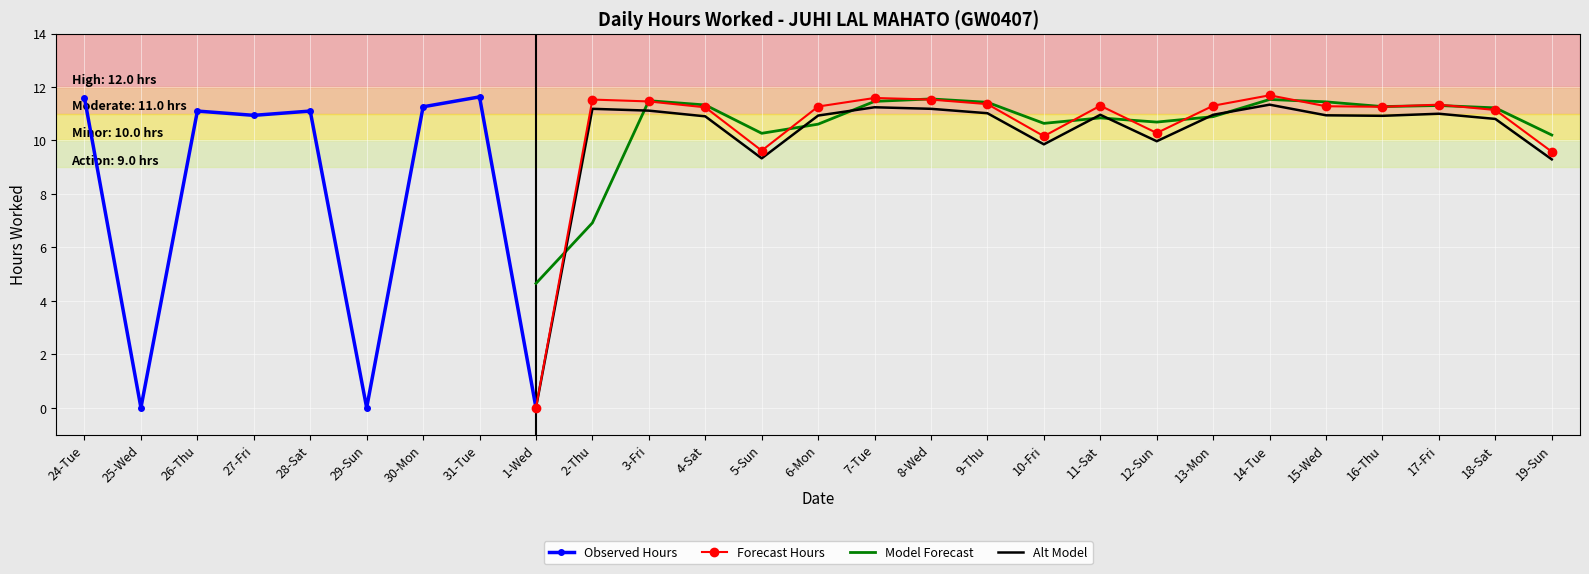

Where is the first local minimum?

25-Wed